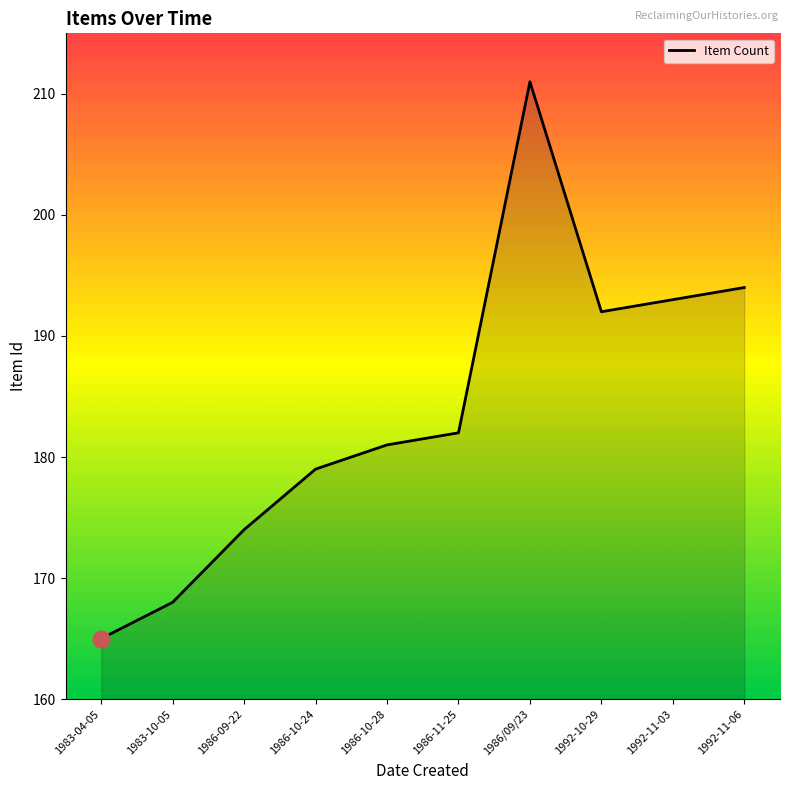

List the labels in order of value, smallest first.

1983-04-05, 1983-10-05, 1986-09-22, 1986-10-24, 1986-10-28, 1986-11-25, 1992-10-29, 1992-11-03, 1992-11-06, 1986/09/23